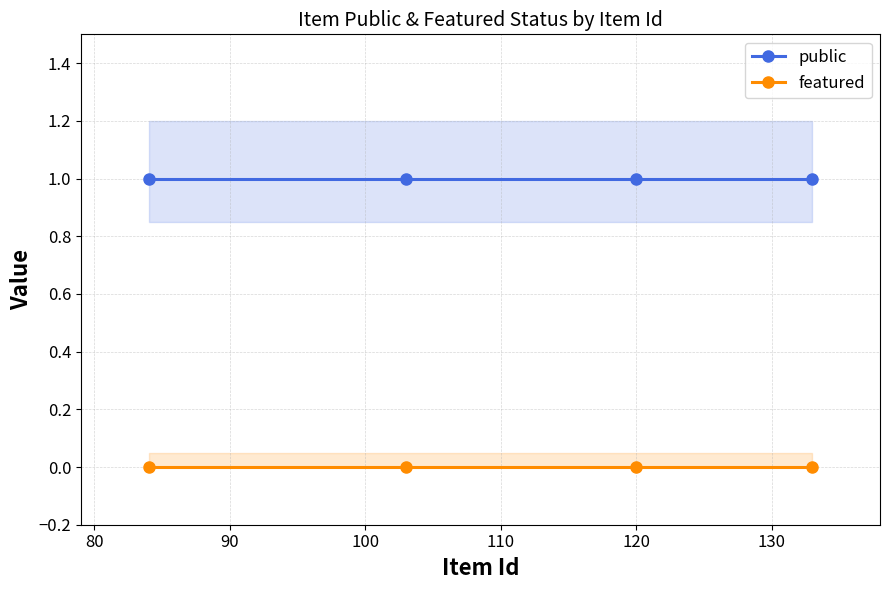

Reading left to right, what are all the values shown in this chart?

public: 1	1	1	1
featured: 0	0	0	0